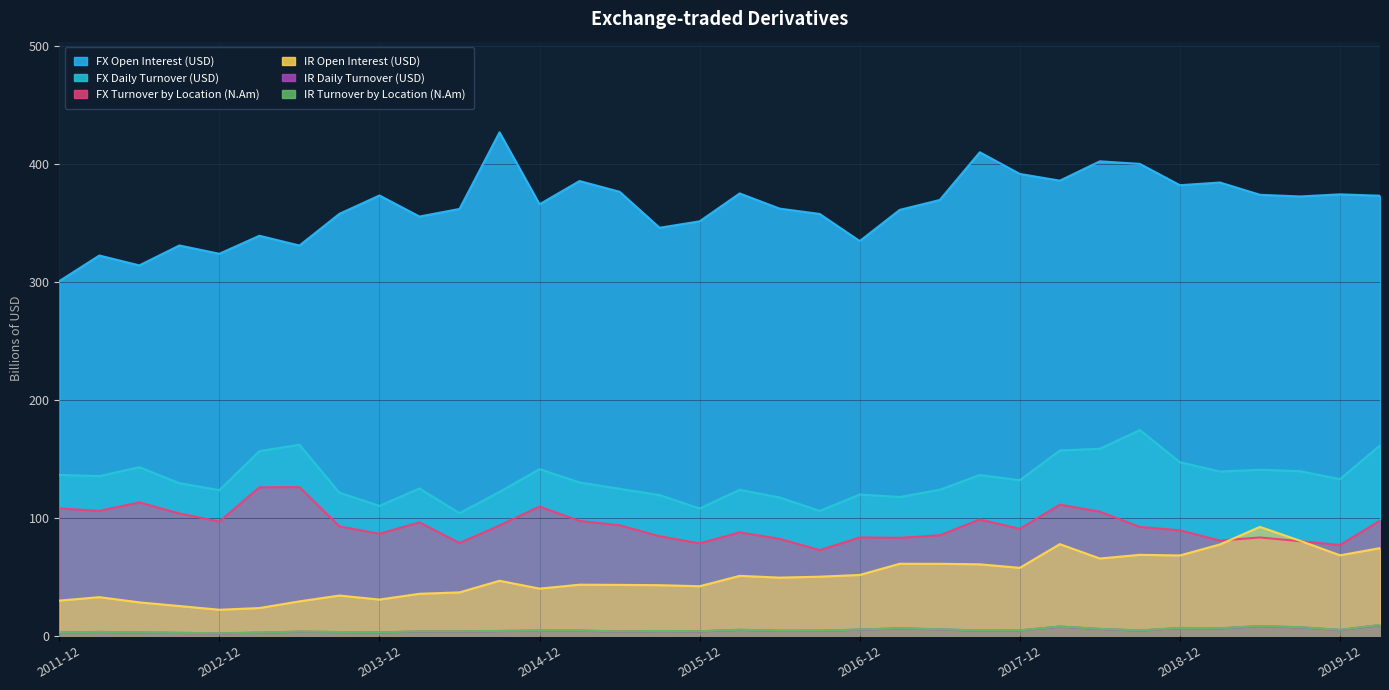

True or false: IR Daily Turnover (USD) has a value of 1.2 at 2013-09.

False